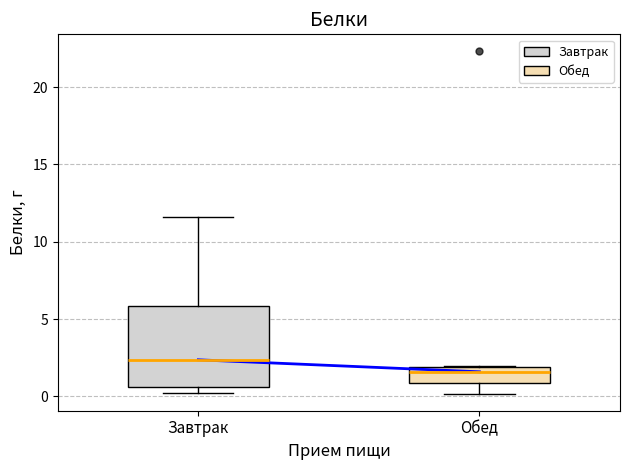

Comparing the boxes themselves (not the whiskers), which one is the tallest?

Завтрак